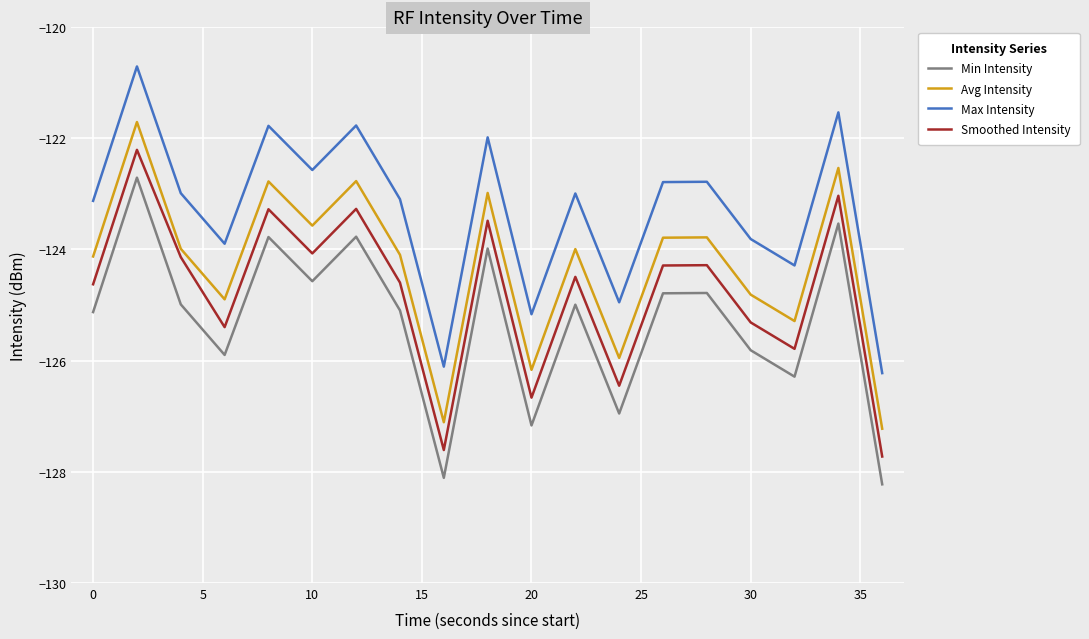

What is the difference between the maximum and minimum values in the Smoothed Intensity series?

5.5